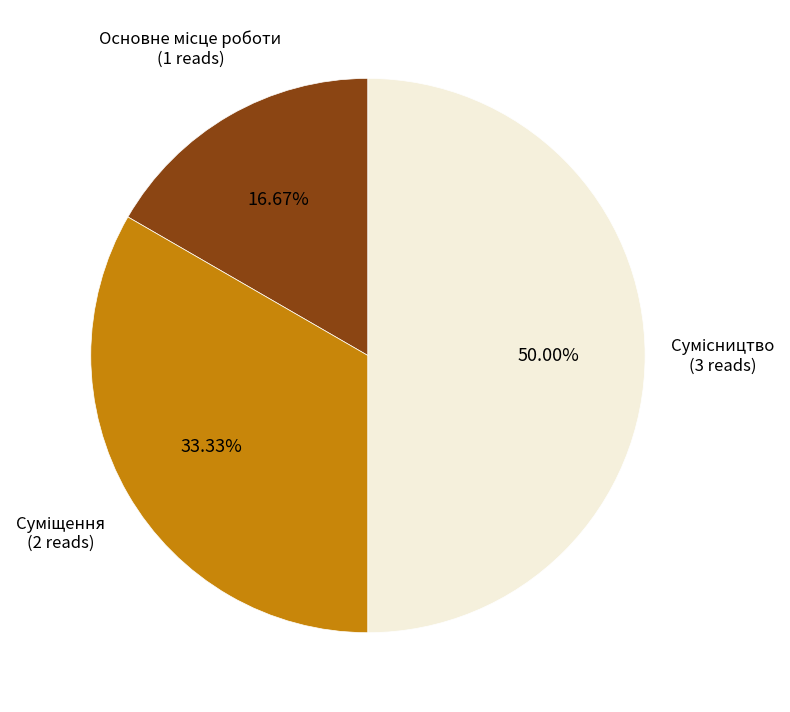

How many segments does this pie chart have?

3